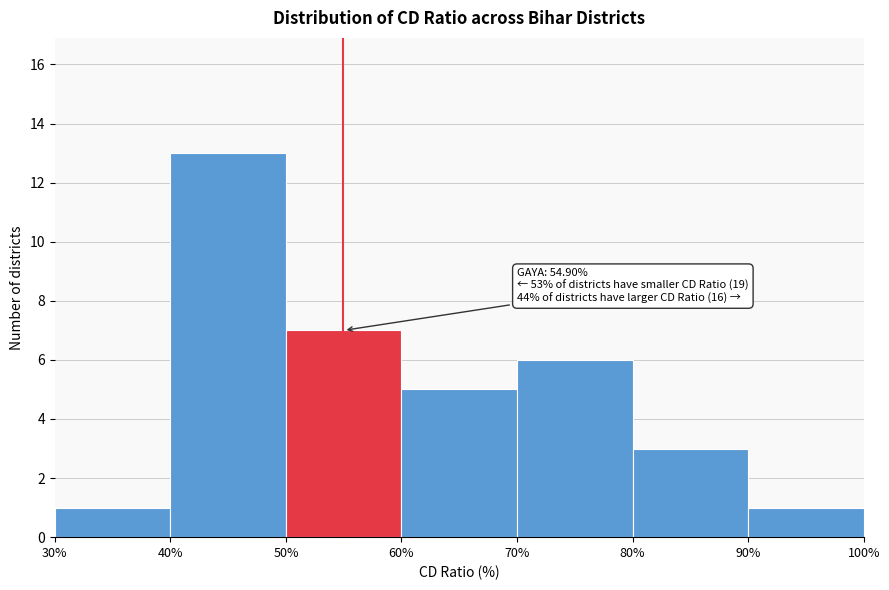

Over which range of the x-axis is the bar tallest?

40% to 50%